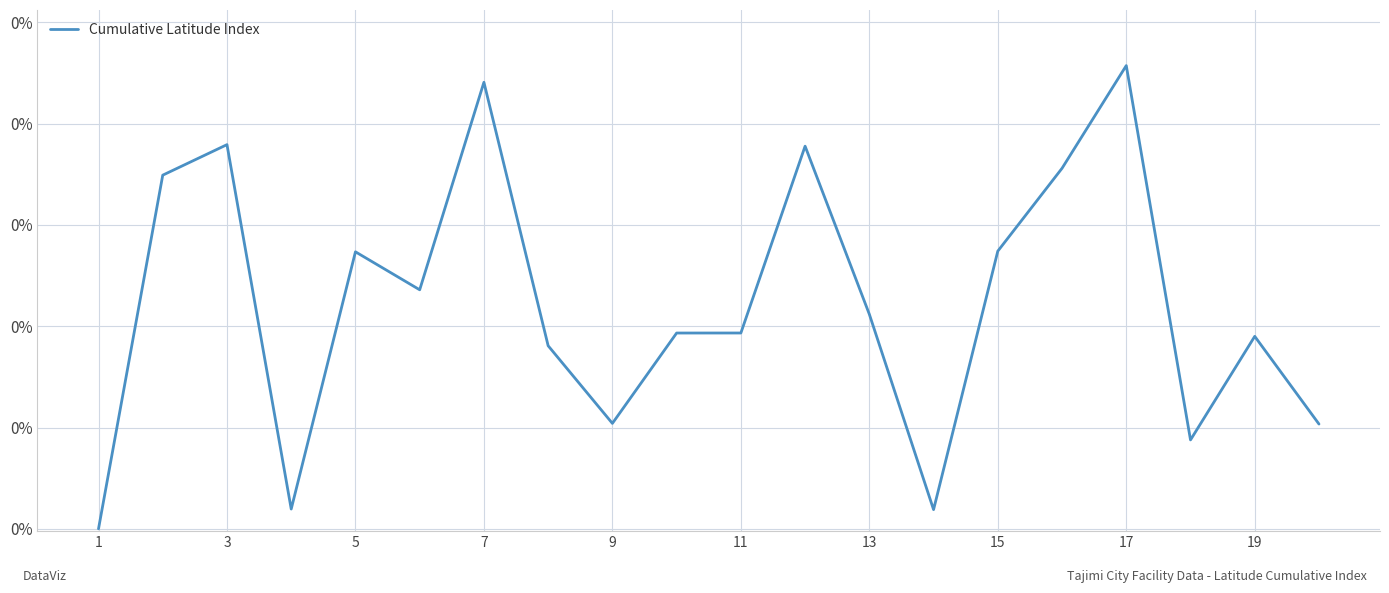

Reading left to right, what are all the values shown in this chart?

0.0	0.2	0.2	0.0	0.1	0.1	0.2	0.1	0.1	0.1	0.1	0.2	0.1	0.0	0.1	0.2	0.2	0.0	0.1	0.1